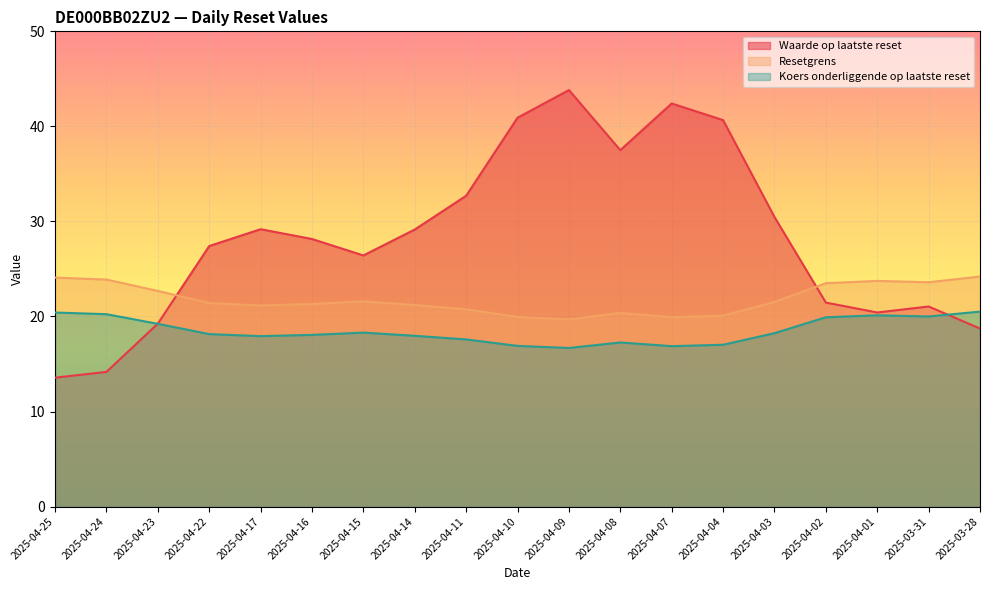

Between 2025-04-23 and 2025-04-15, which is larger?

2025-04-15